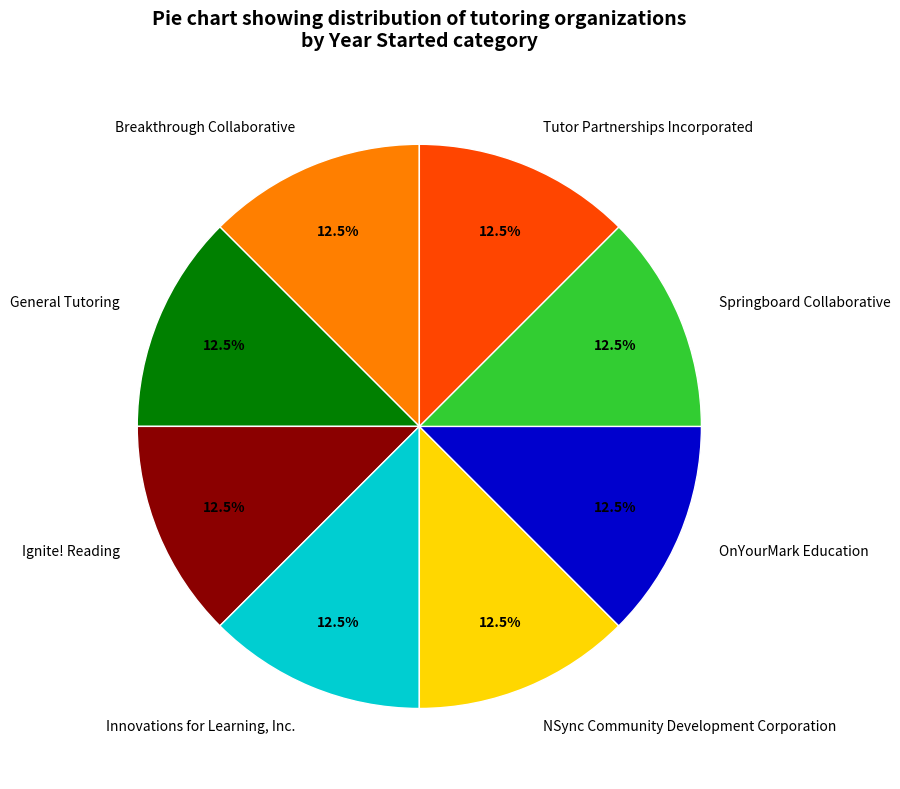

To the nearest percent, what is the average slice percentage?

12%